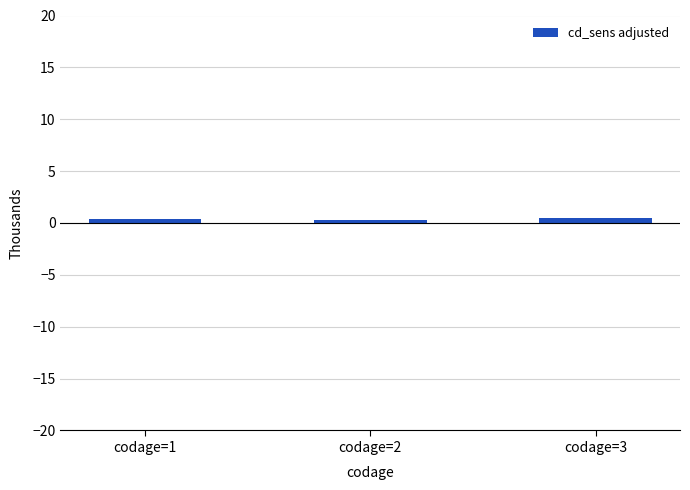

True or false: the data shows 0.3 at codage=2.

True